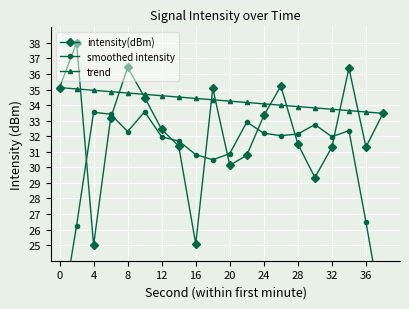

True or false: intensity(dBm) has a value of 31.3 at 36.

True